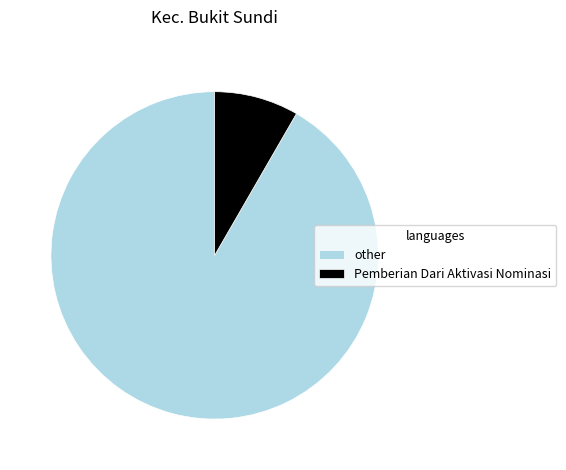

The other slice represents 84% of the pie. True or false?

False